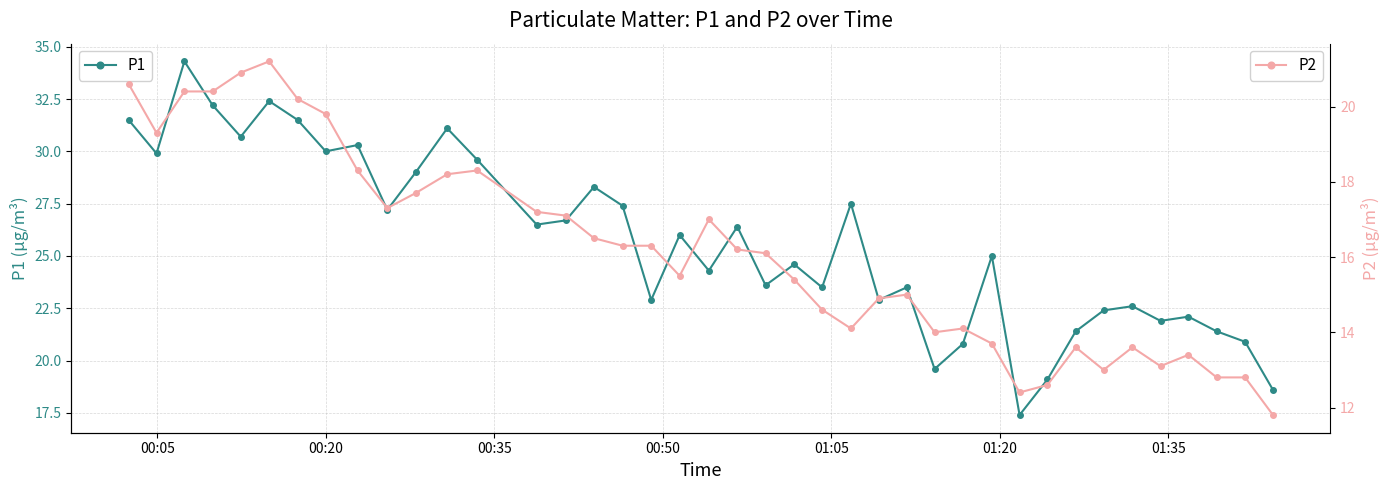

What is the maximum value shown in the chart?

34.3